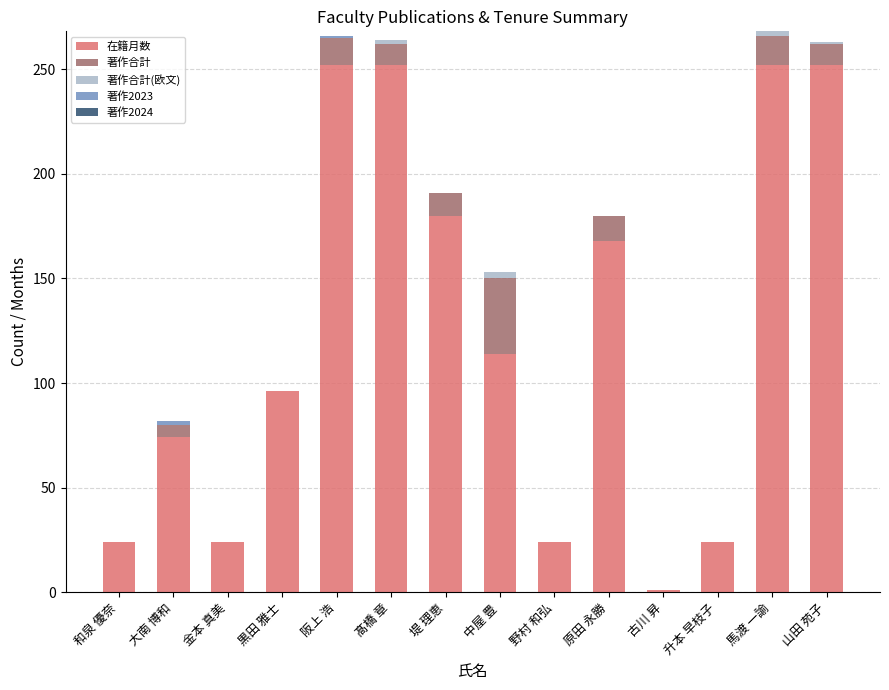

At which label is 在籍月数 closest to 126?

中屋 豊